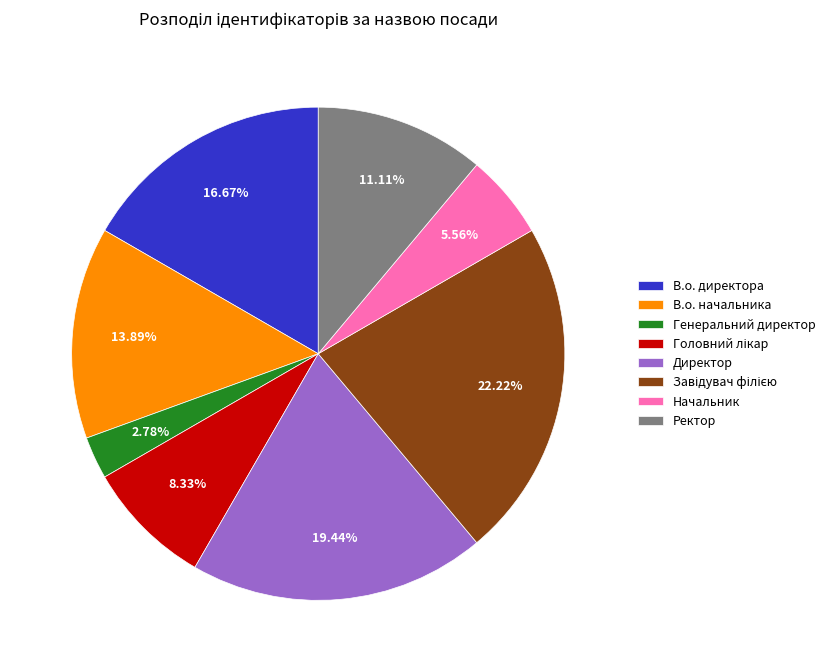

How many segments does this pie chart have?

8